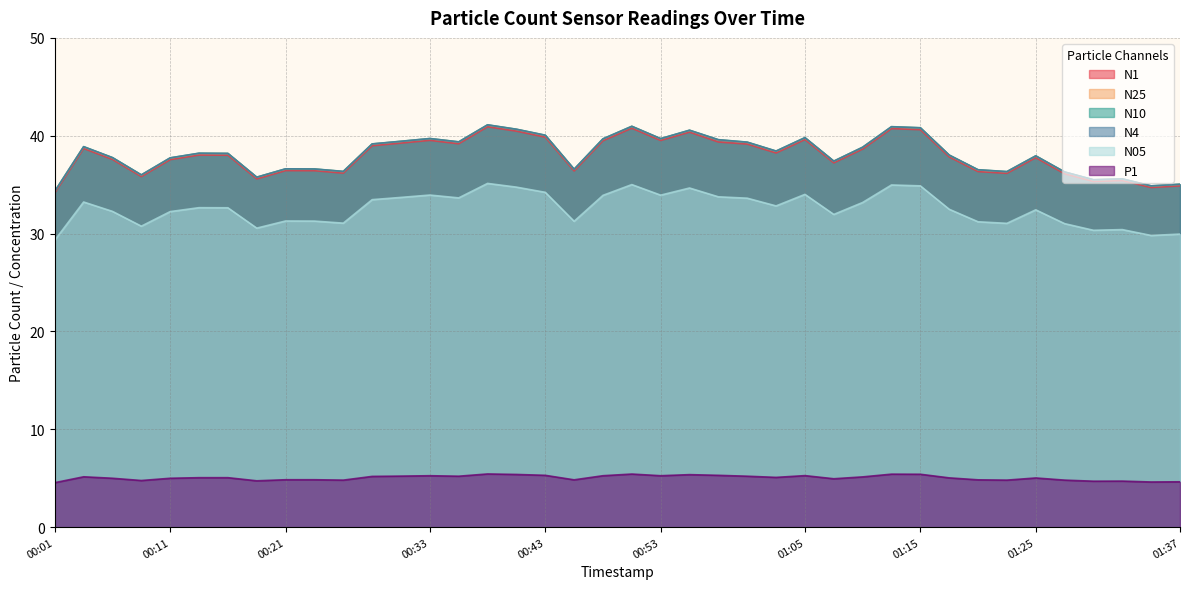

How many lines are shown in the chart?

6